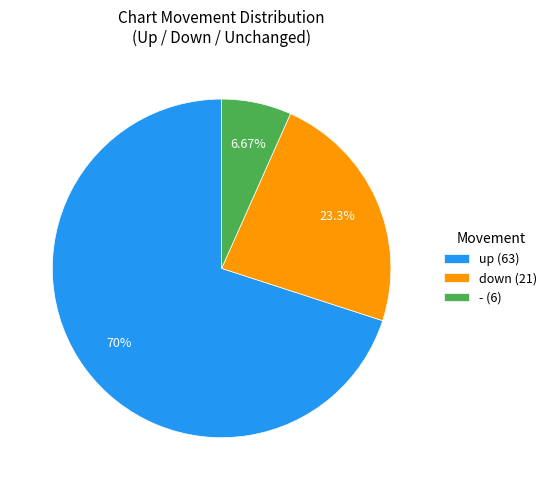

Count the number of slices in the pie.

3